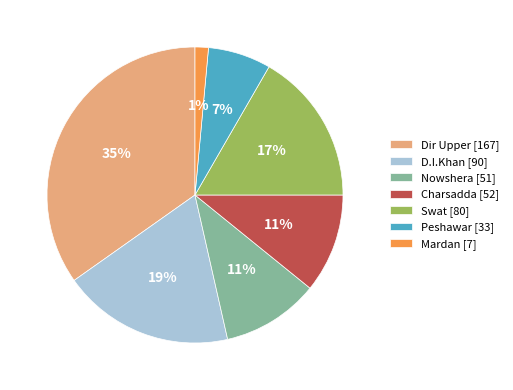

Is it true that Peshawar [33] is 13% of the pie?

False